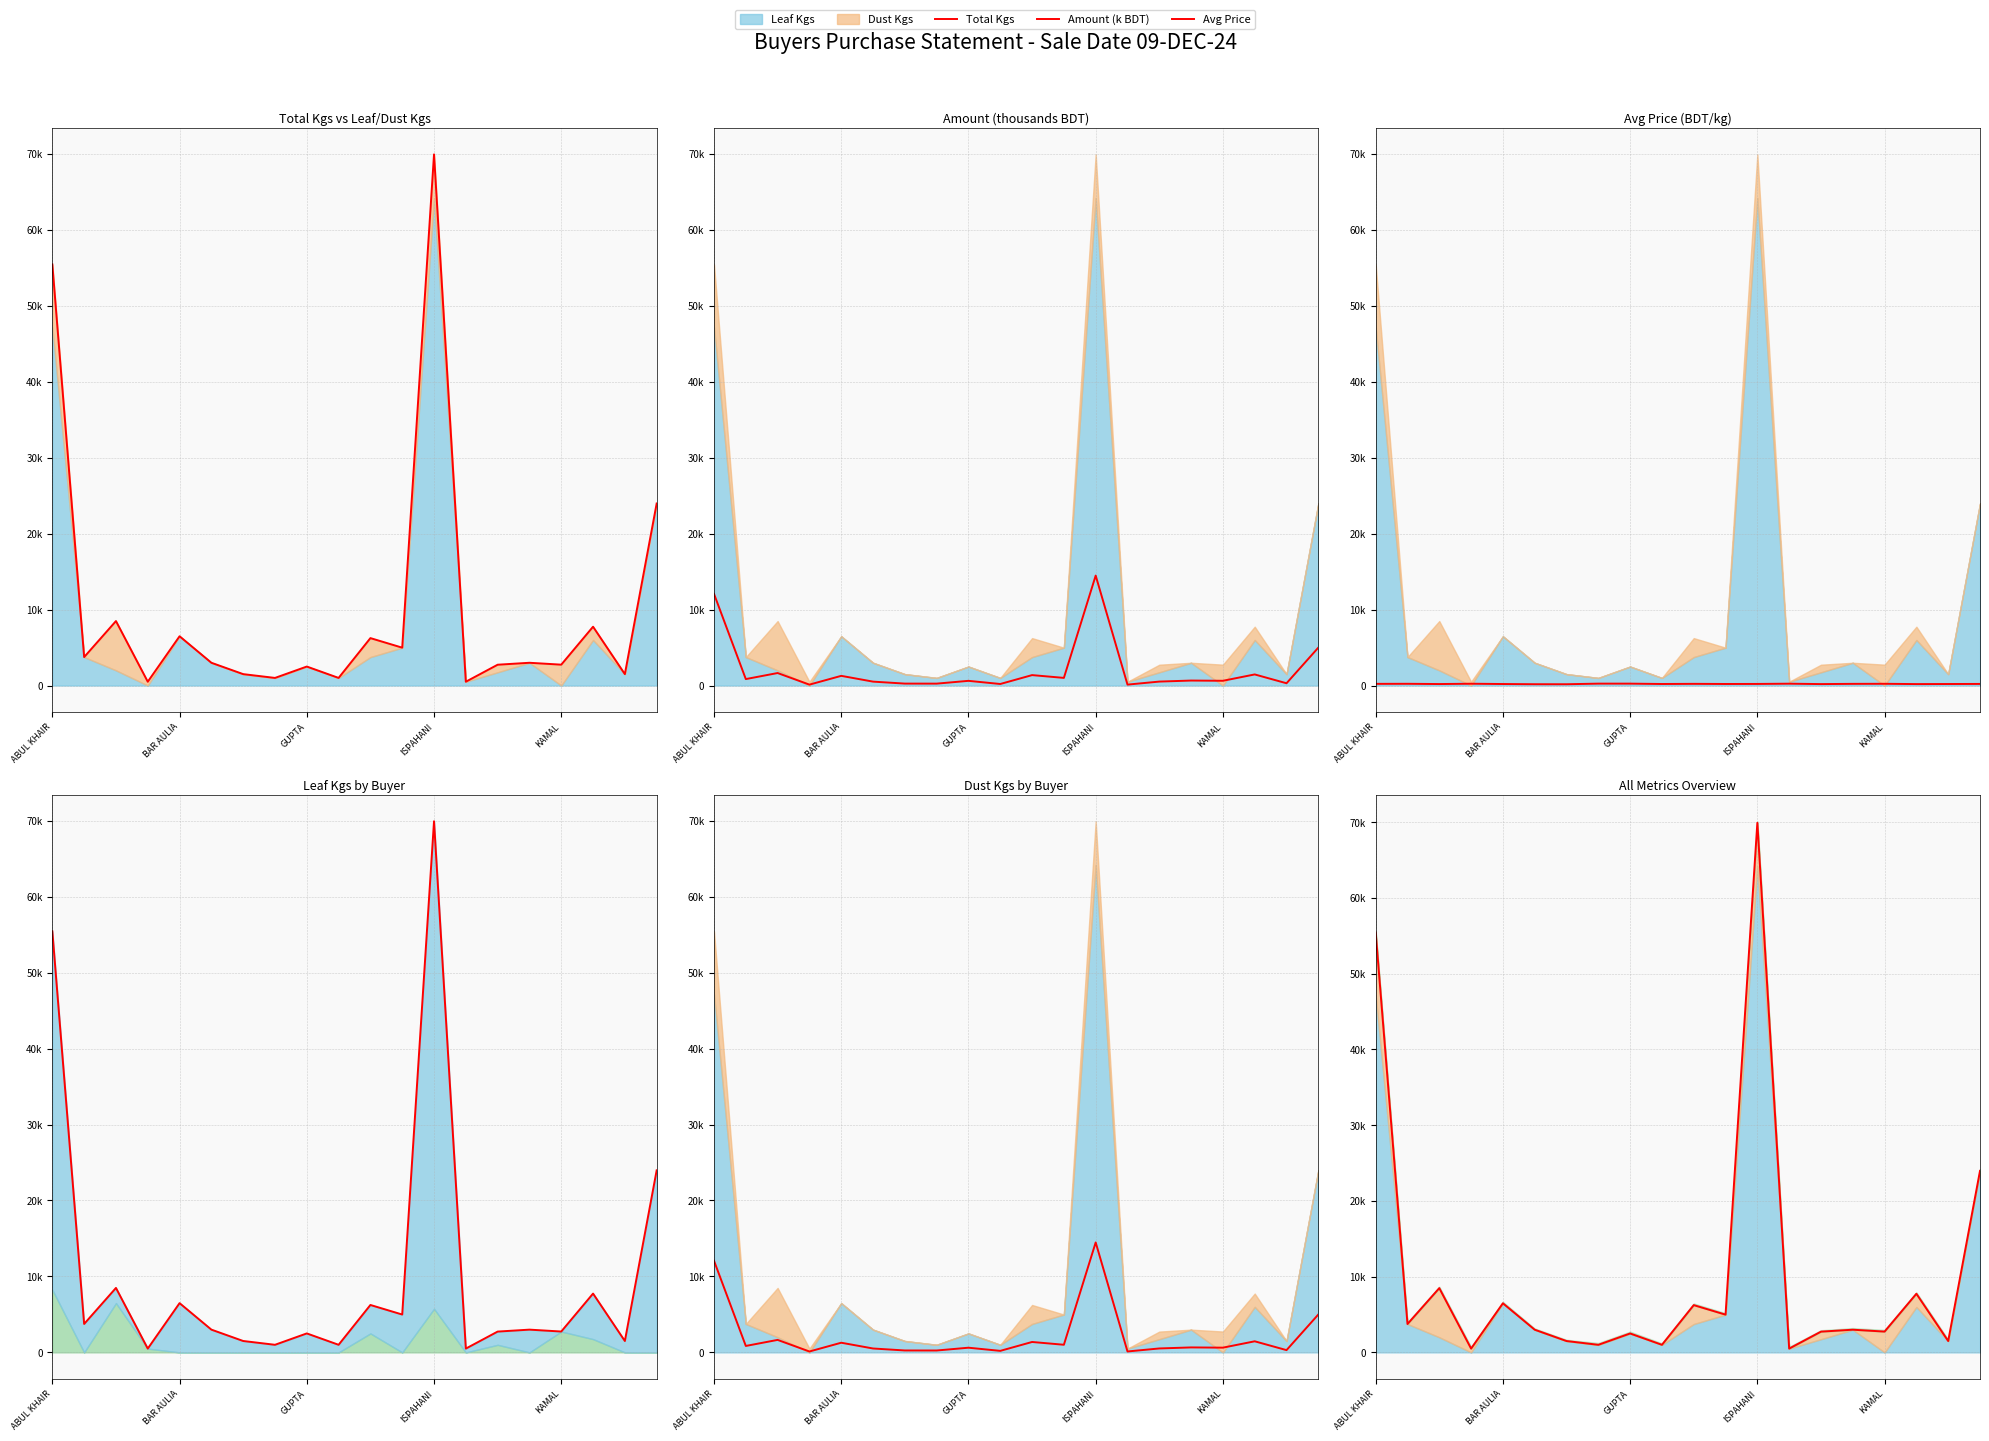

Which series has the widest spread of values?

Total Kgs